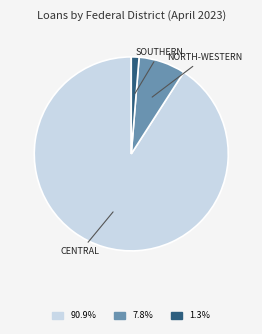

Which category accounts for the majority?

CENTRAL